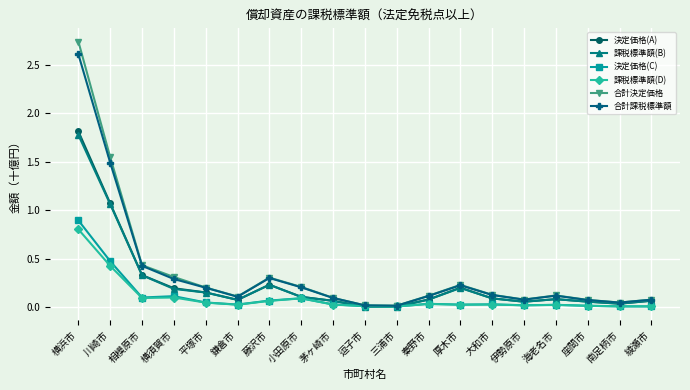

In 決定価格(A), how many points are lower than both neighbors (excluding endpoints)?

4